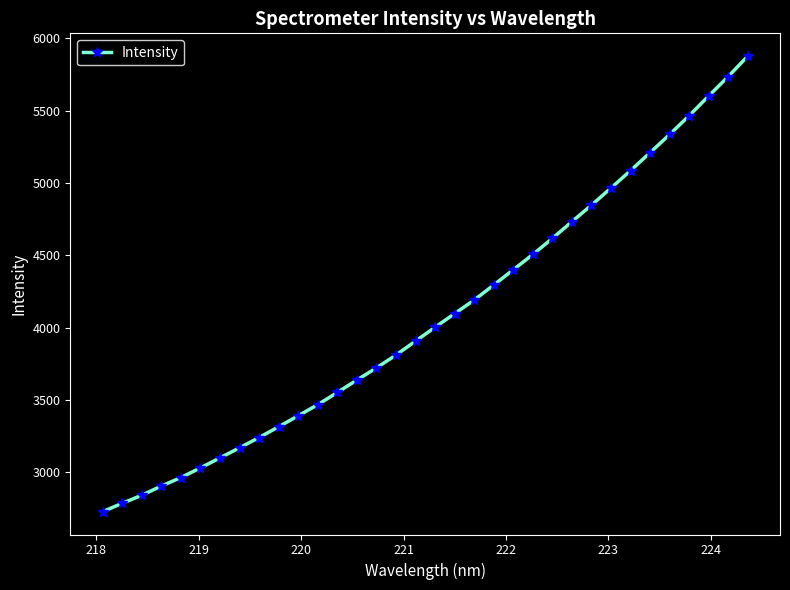

True or false: the data has more than 1 interior local peaks.

False